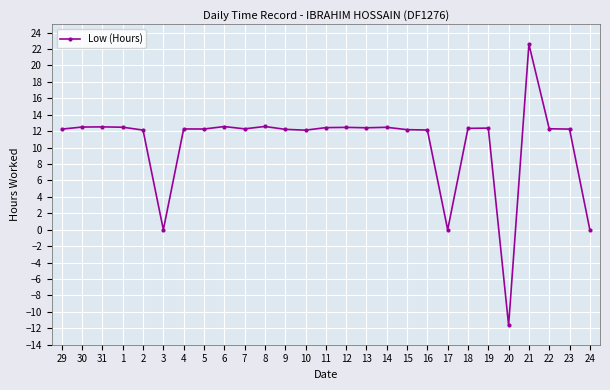

Where does the data first go above 12?

29